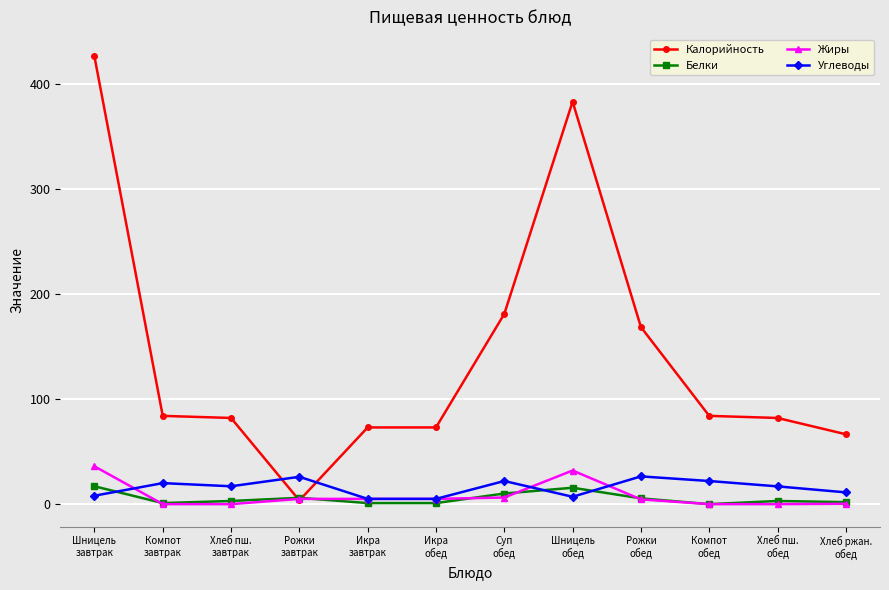

True or false: Белки has more than 0 interior local peaks.

True